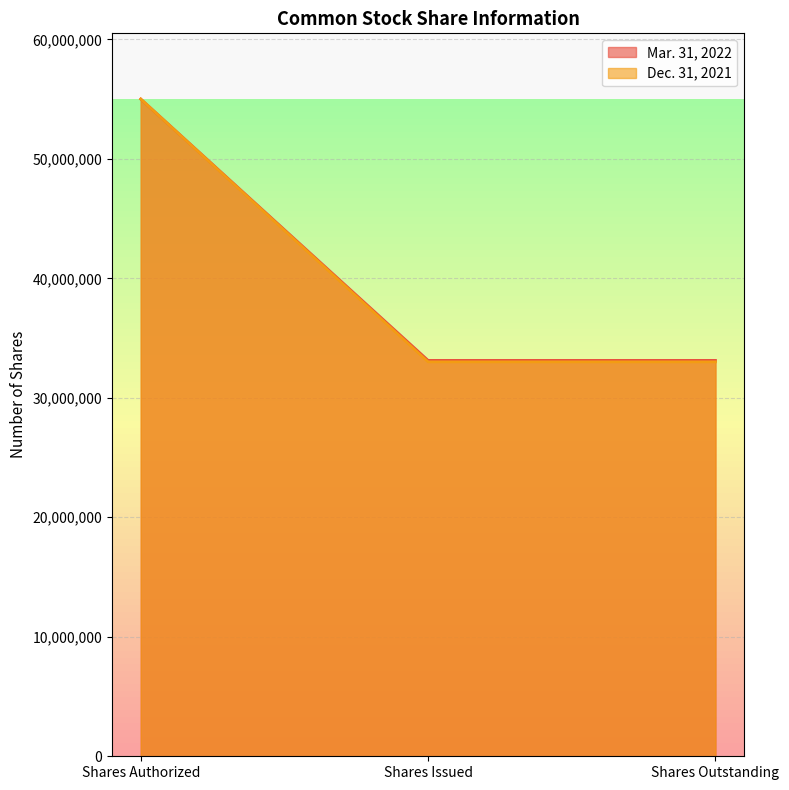

At which label does Dec. 31, 2021 reach its peak?

Shares Authorized